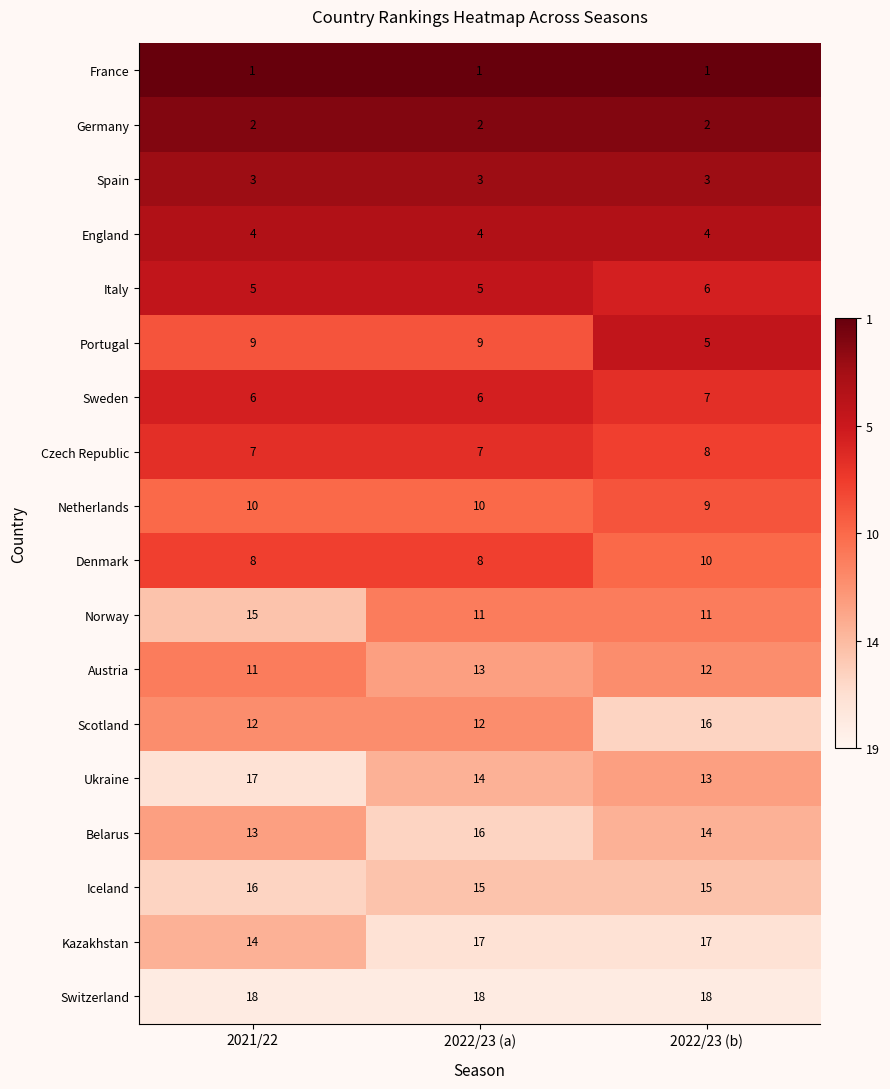

At how many categories does at least one series exceed 6?

3